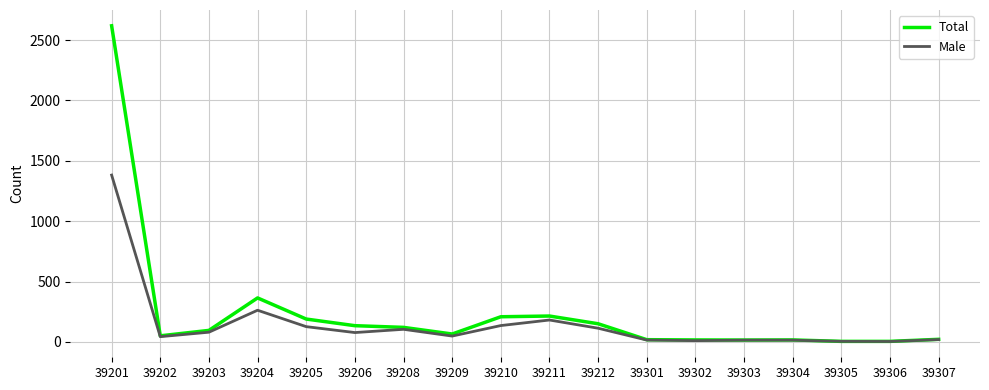

The Male series shows 19 at 39307. True or false?

True